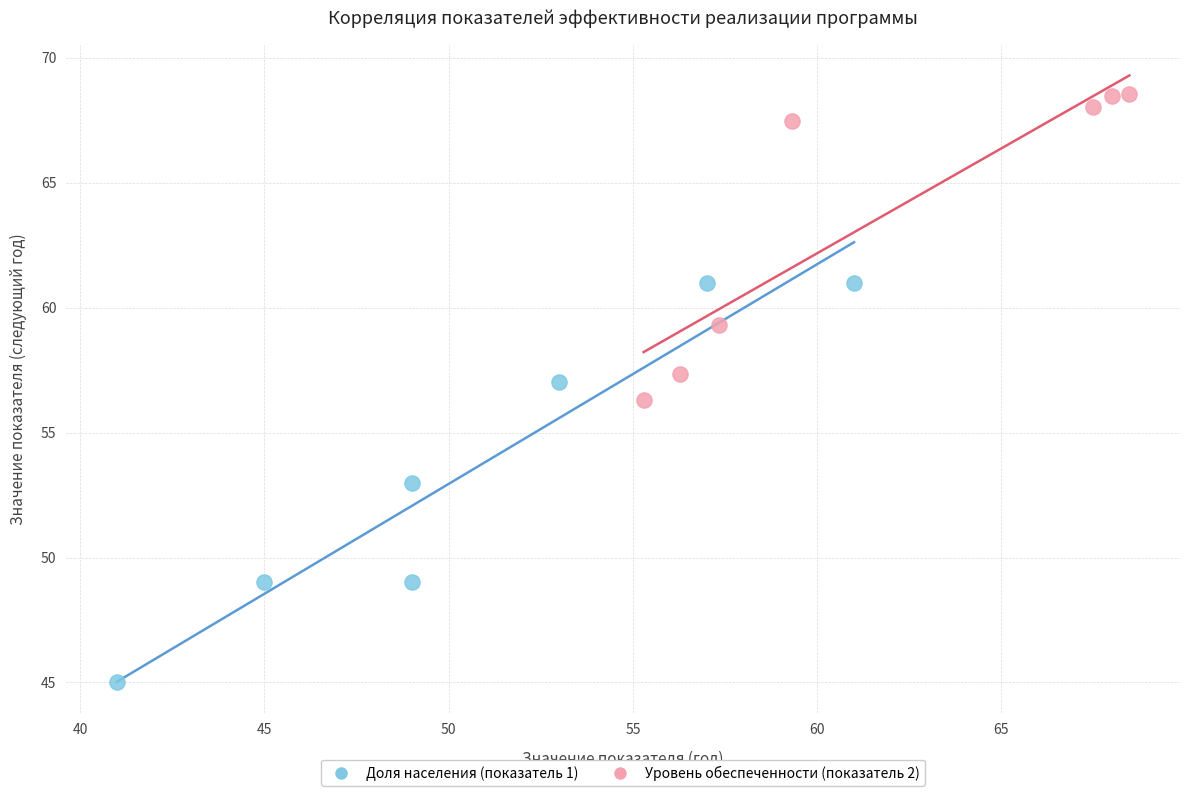

Which series reaches the maximum Y coordinate?

Уровень обеспеченности (показатель 2)